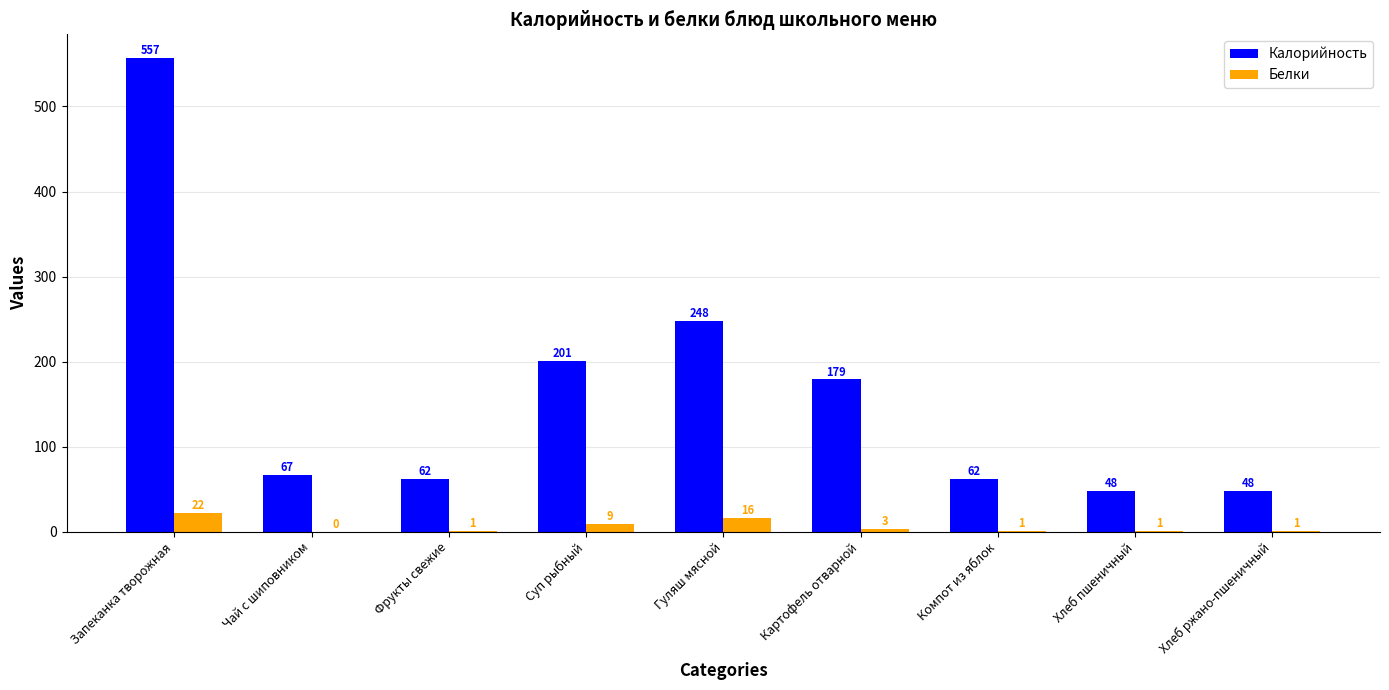

Reading left to right, transcribe all the data shown in this chart.

Калорийность: 557	67	62	201	248	179	62	48	48
Белки: 22	0	1	9	16	3	1	1	1